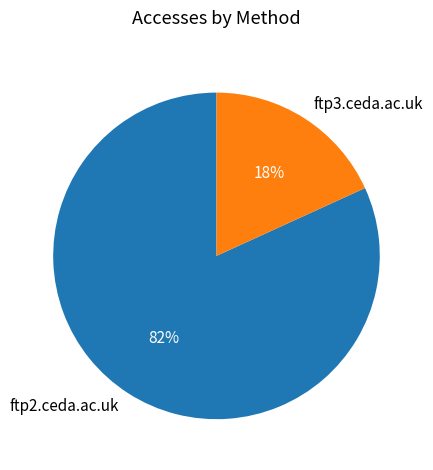

To the nearest percent, what is the difference between the ftp2.ceda.ac.uk and ftp3.ceda.ac.uk slice percentages?

64%